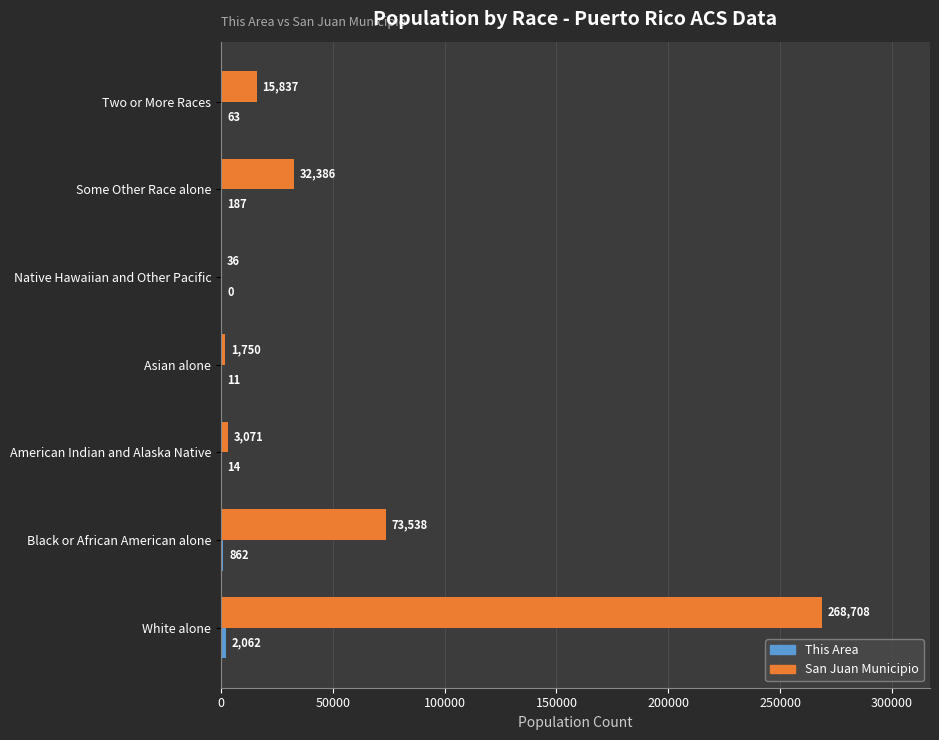

At which label does San Juan Municipio reach its peak?

White alone